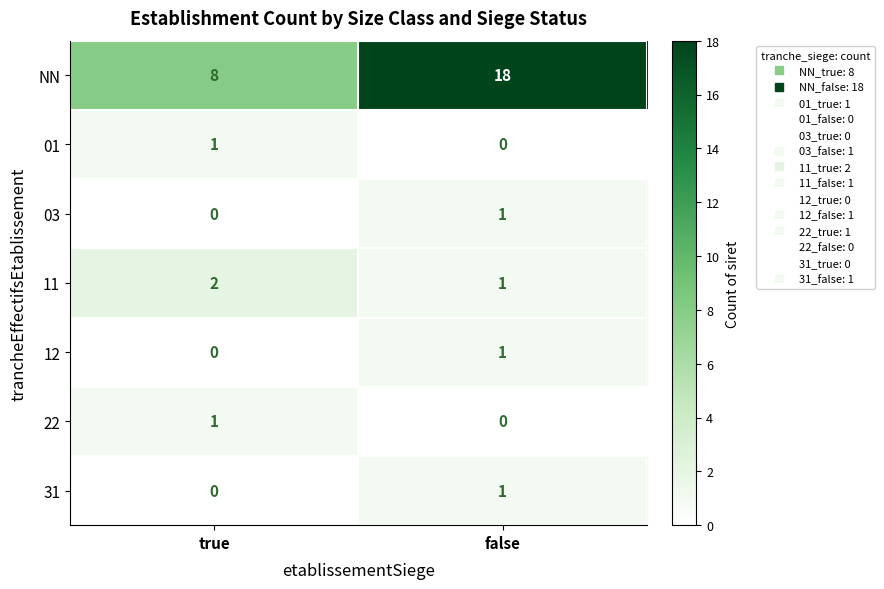

The 03 series shows 0 at true. True or false?

True